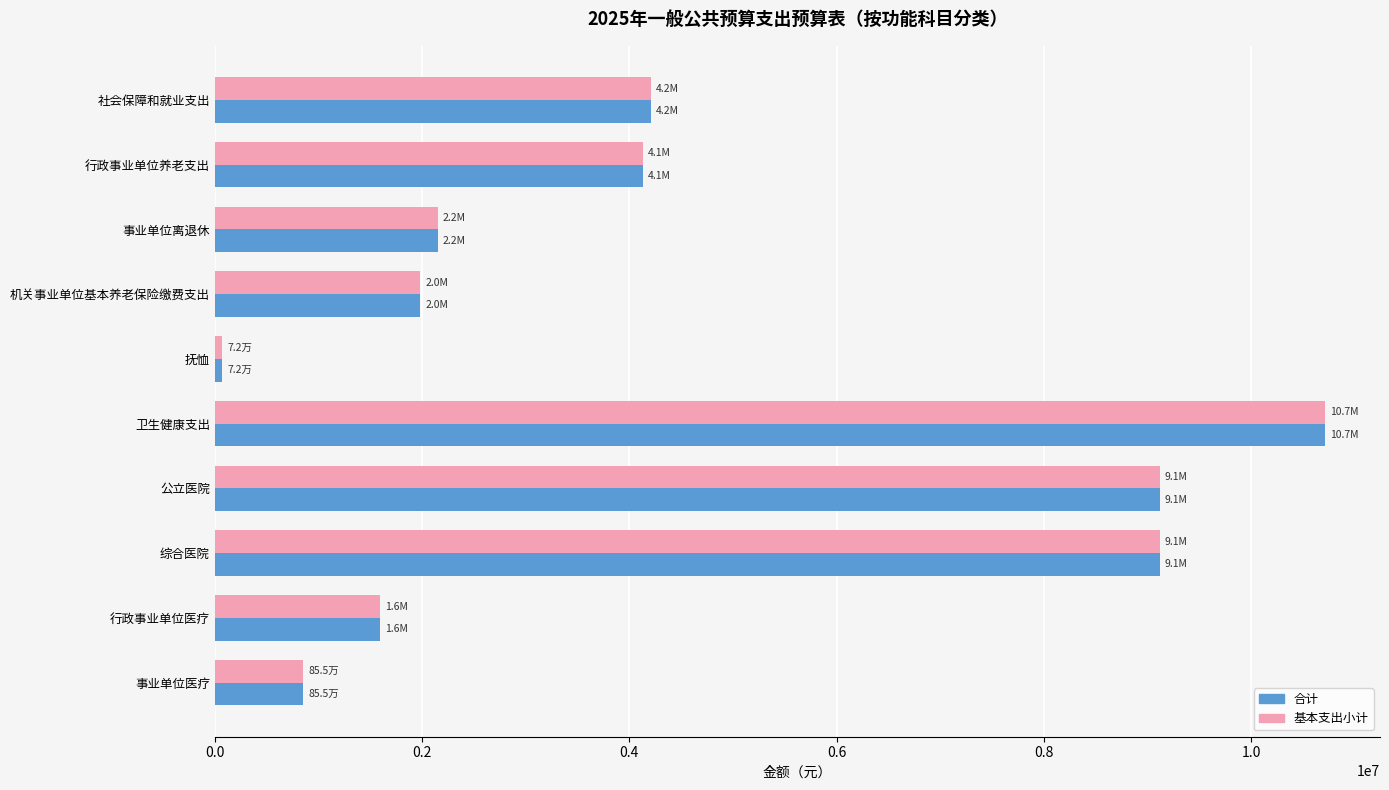

At which label does 合计 reach its peak?

卫生健康支出